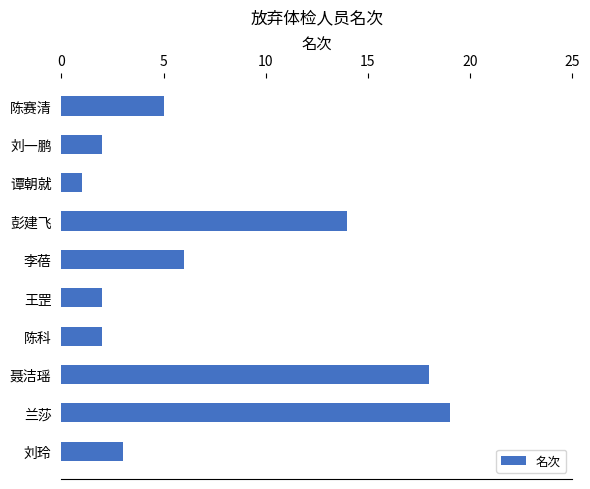

What position from the top is 彭建飞?

4